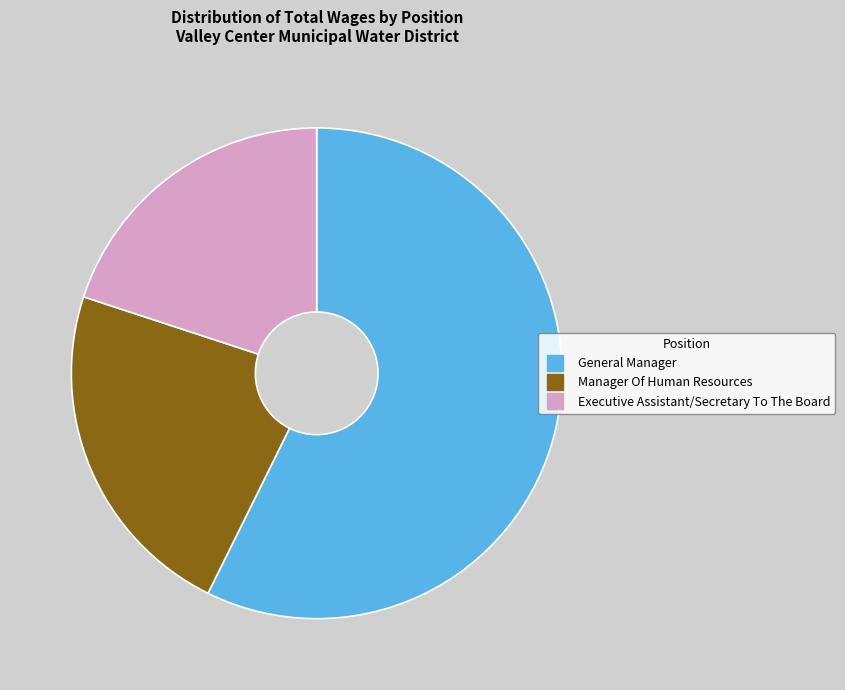

Approximately how many times larger is the value at Executive Assistant/Secretary To The Board compared to Manager Of Human Resources?

0.9